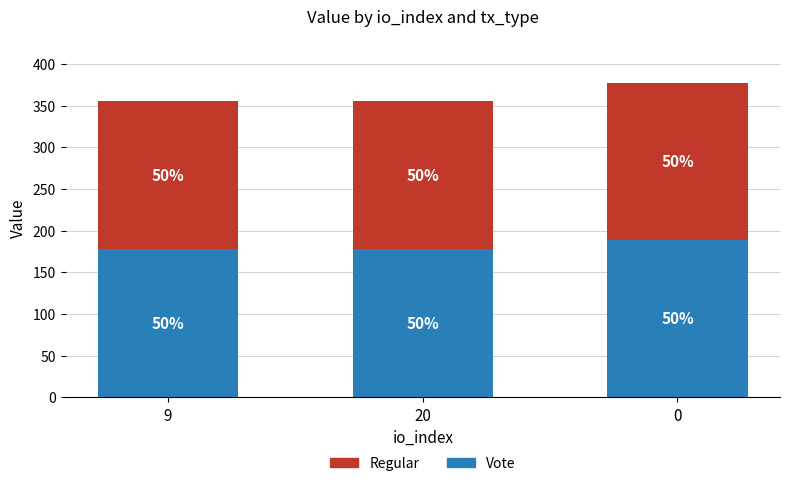

At how many categories does at least one series exceed 184?

1